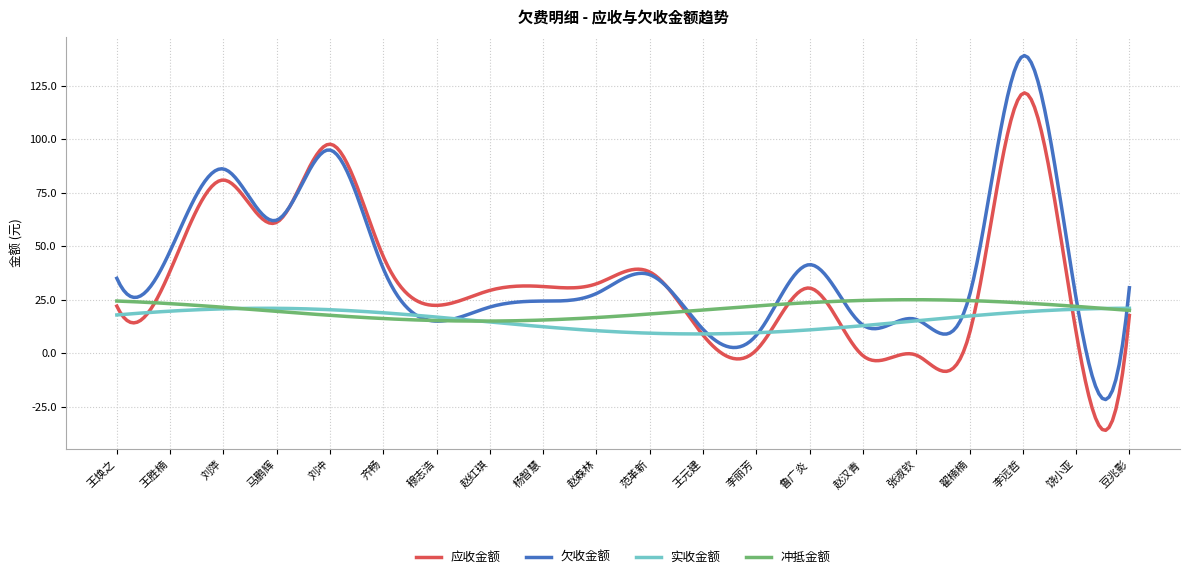

Rank the series by their average value, from highest to lowest.

欠收金额, 应收金额, 冲抵金额, 实收金额